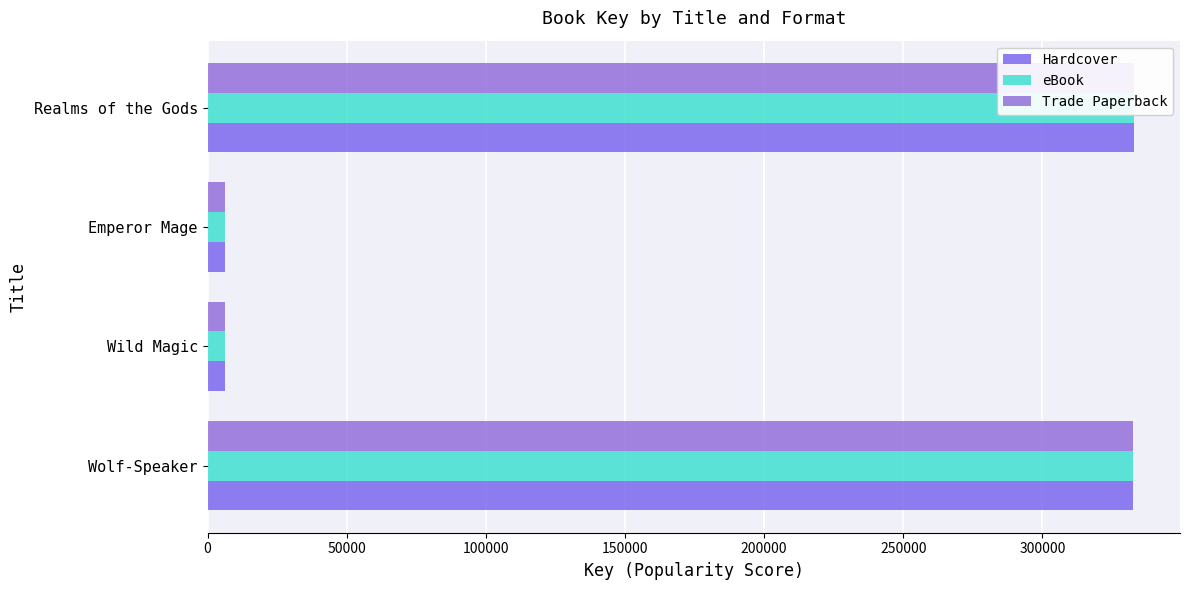

The value of Hardcover at Wolf-Speaker is 332553. True or false?

True